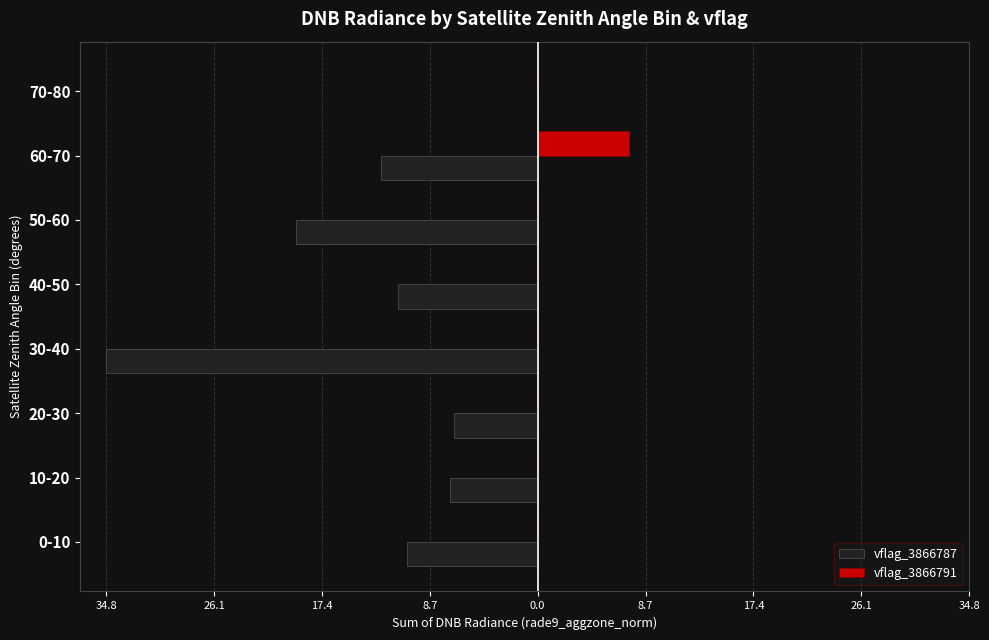

How many values in vflag_3866787 are below zero?

7